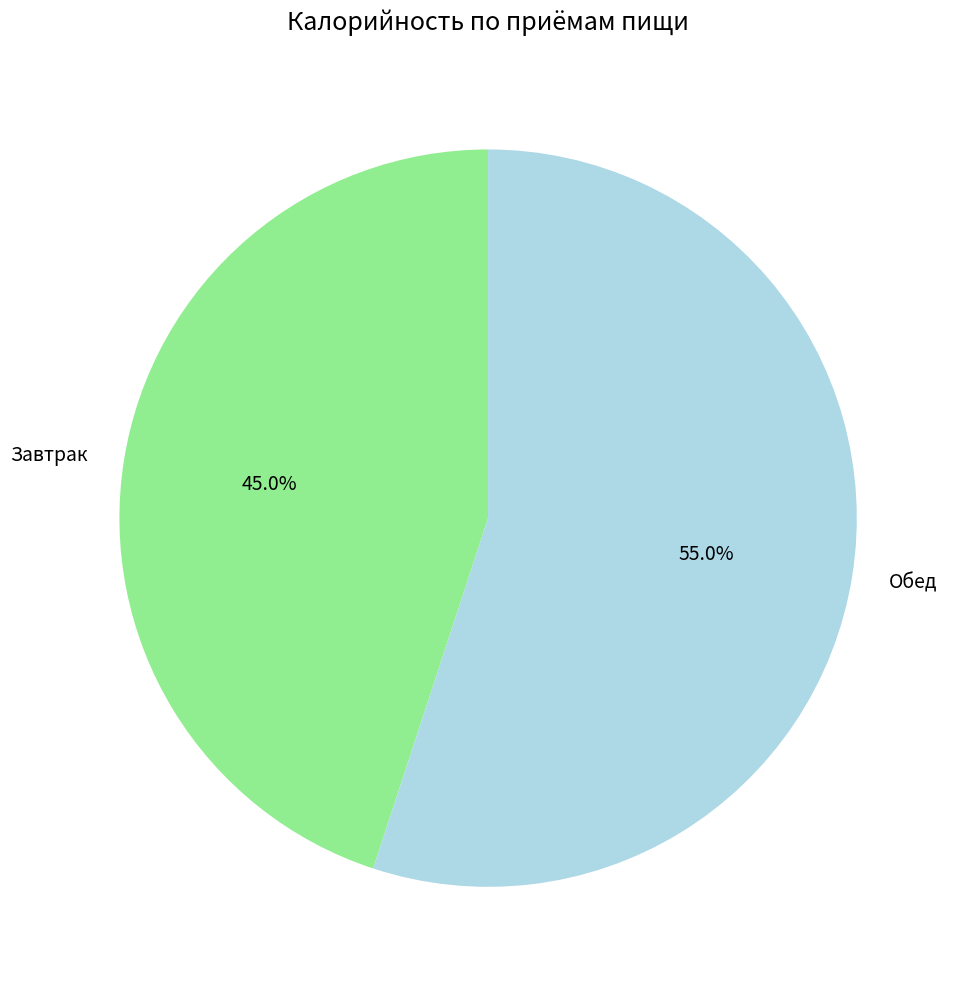

Which category has the smallest portion of the pie?

Завтрак